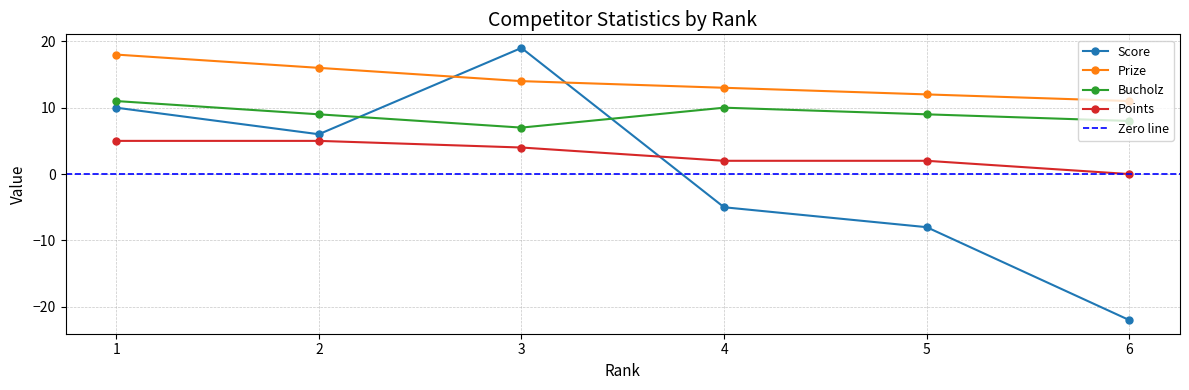

At which category is the sum across all series the highest?

1